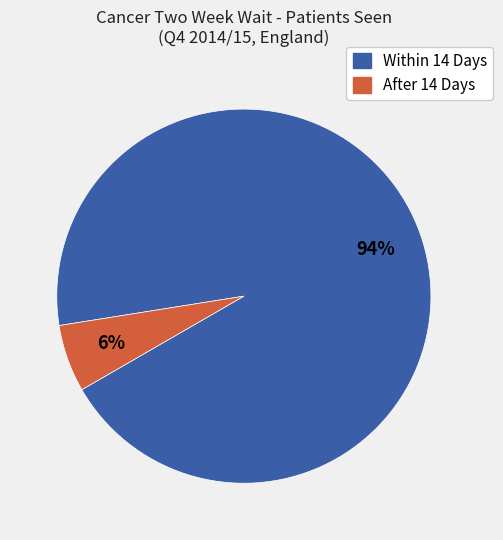

Between After 14 Days and Within 14 Days, which is larger?

Within 14 Days